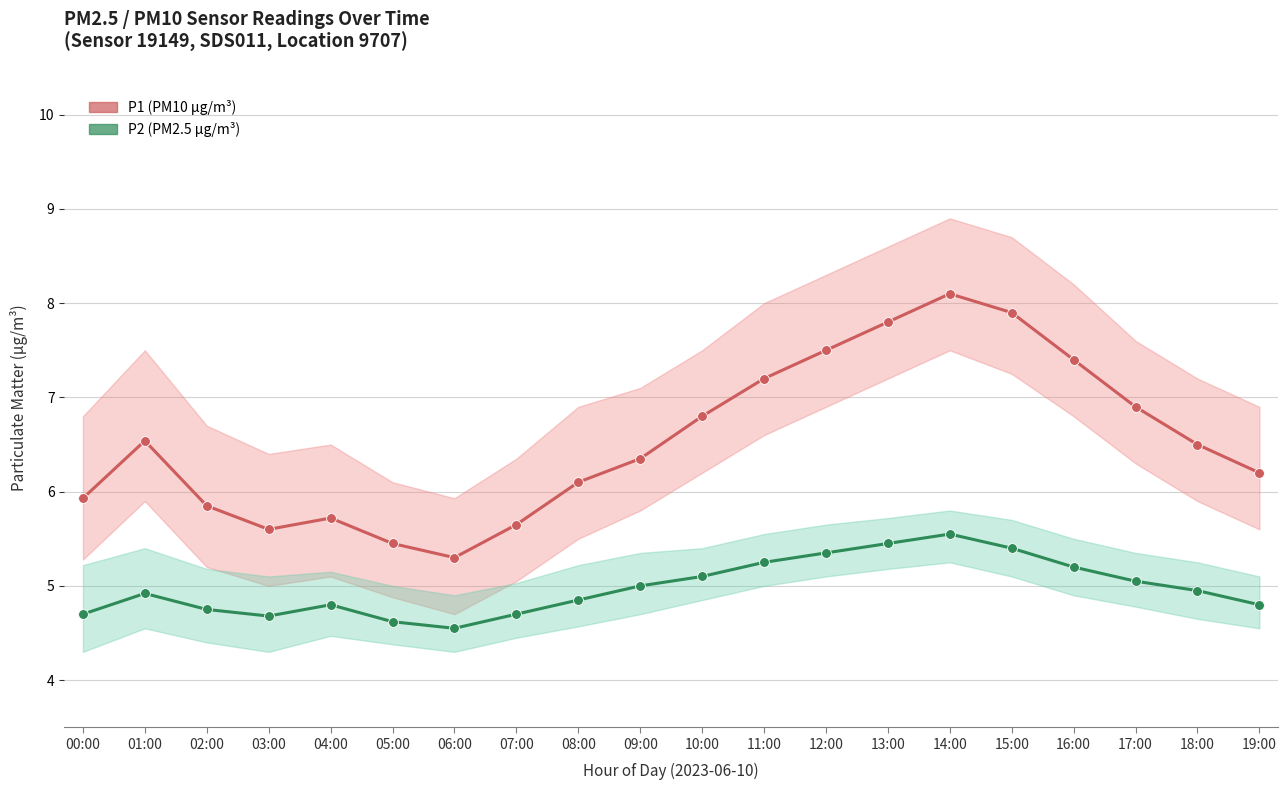

At which category is the sum across all series the highest?

14:00